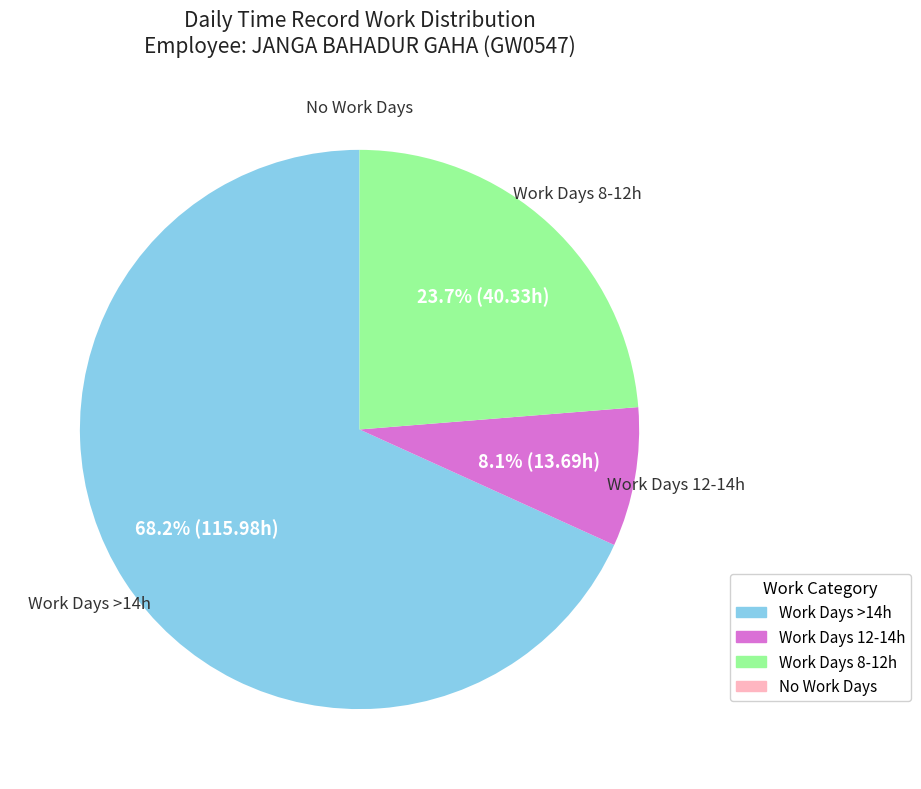

Combined, do Work Days 12-14h and Work Days >14h account for over 50%?

Yes